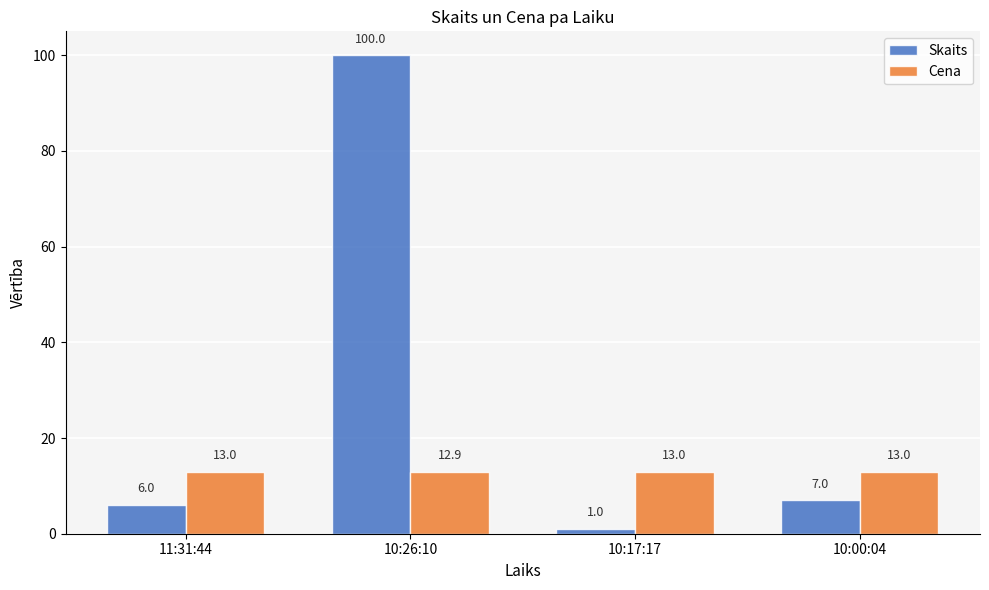

Does the chart contain any negative values?

No